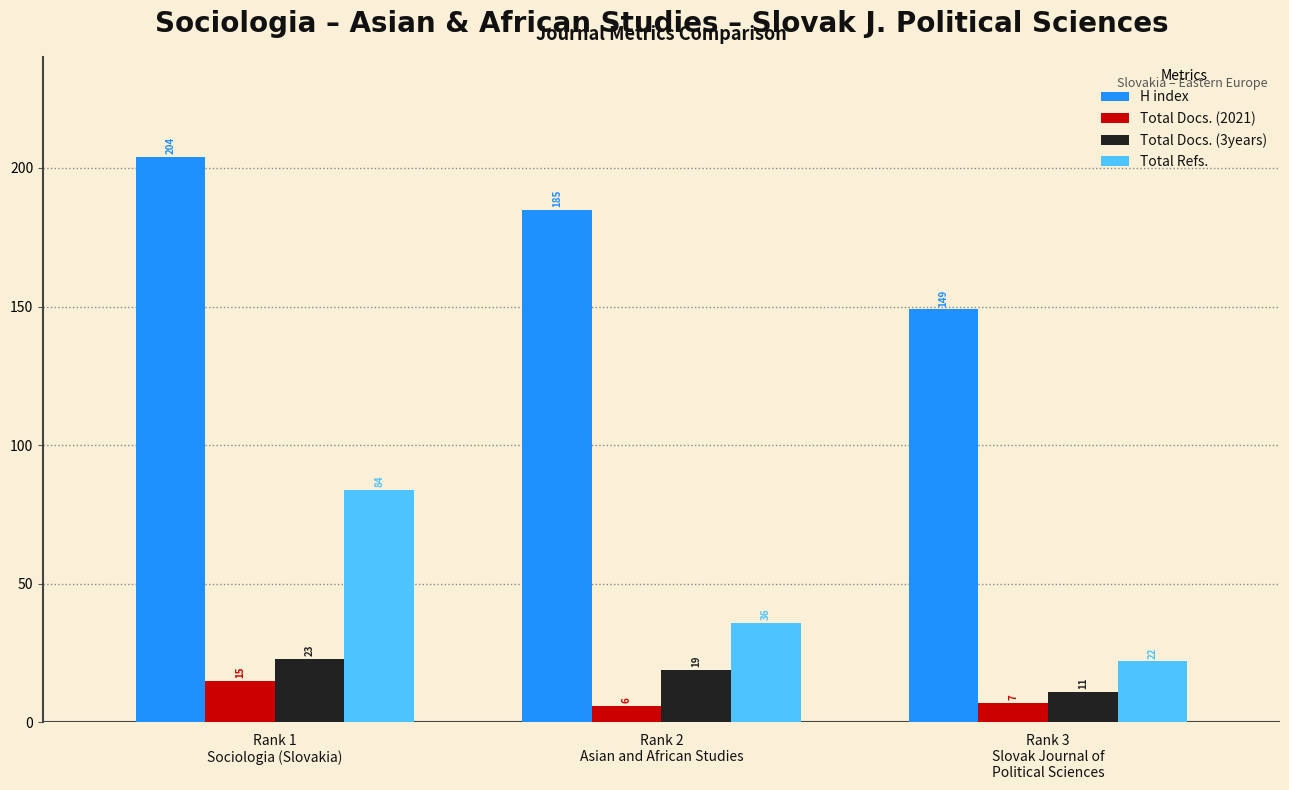

How many categories are shown in the chart?

3